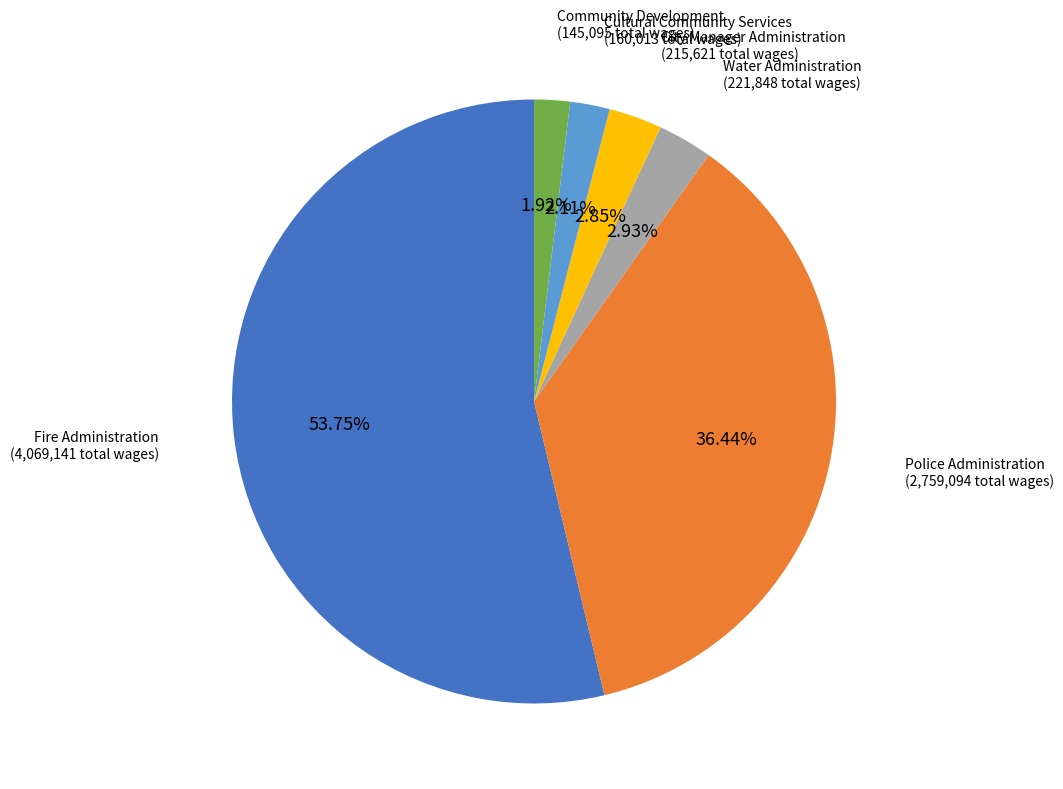

How many slices are in this pie chart?

6